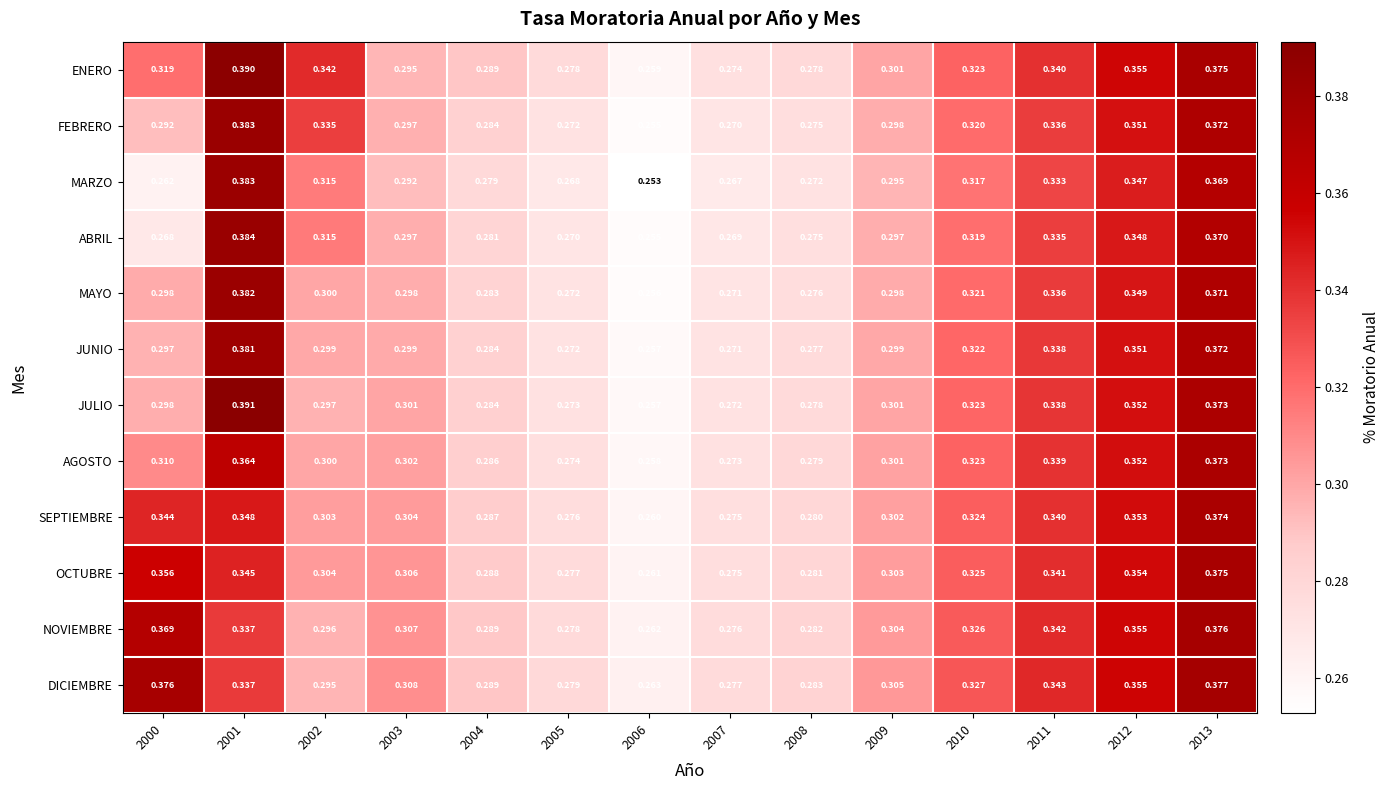

Which series has the largest total across all categories?

ENERO